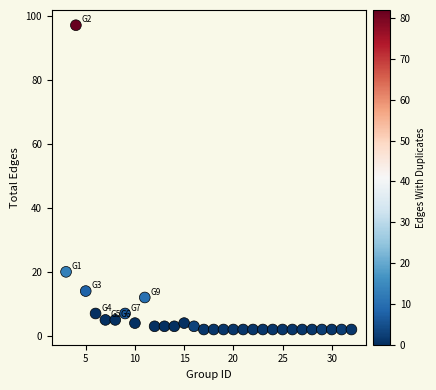

What is the range of X values (max minus min)?

29